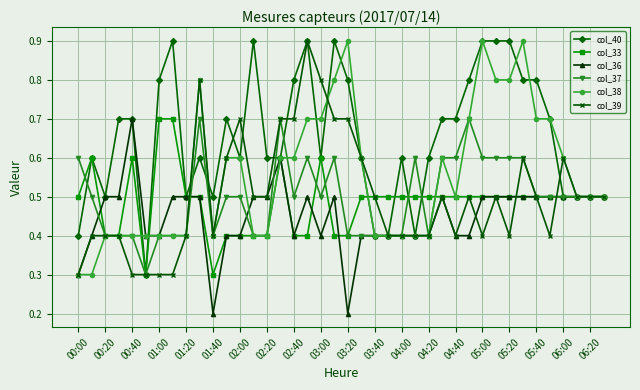

What is the lowest value of the col_39 series?

0.3